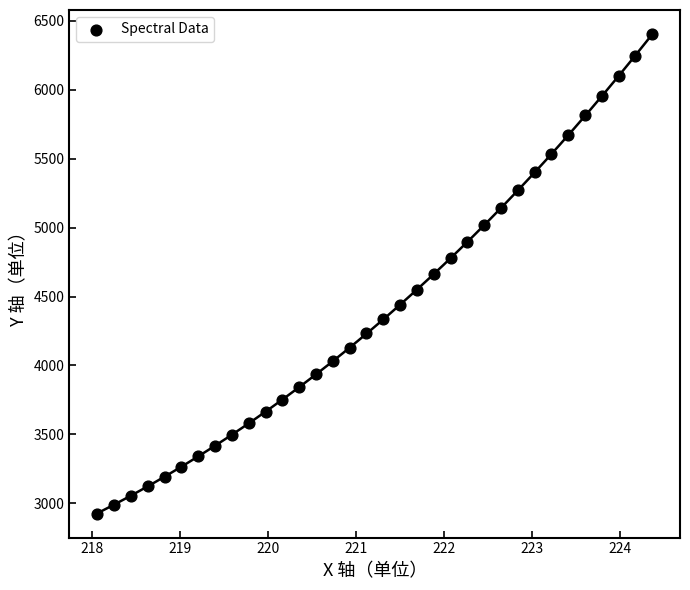

What is the range of X values (max minus min)?

6.3